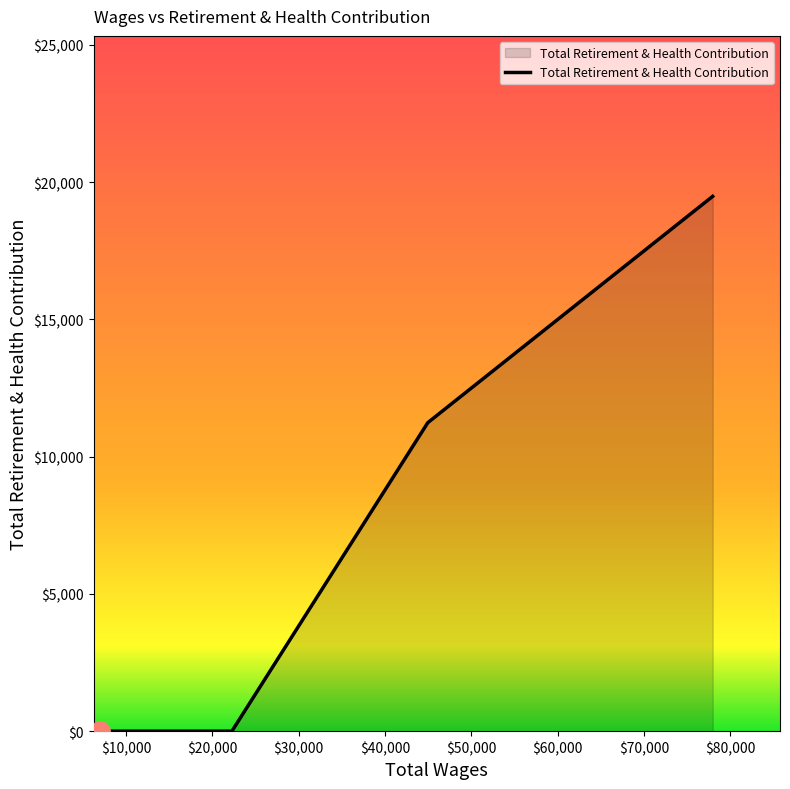

What is the sum of all values?

30726